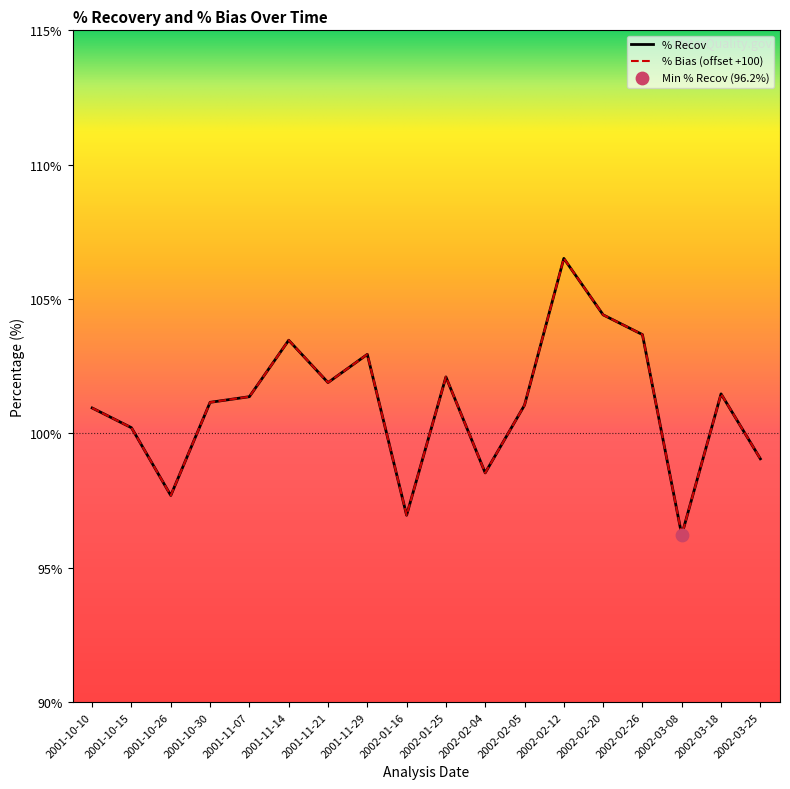

Which series has the largest Y range (max minus min)?

% Recov